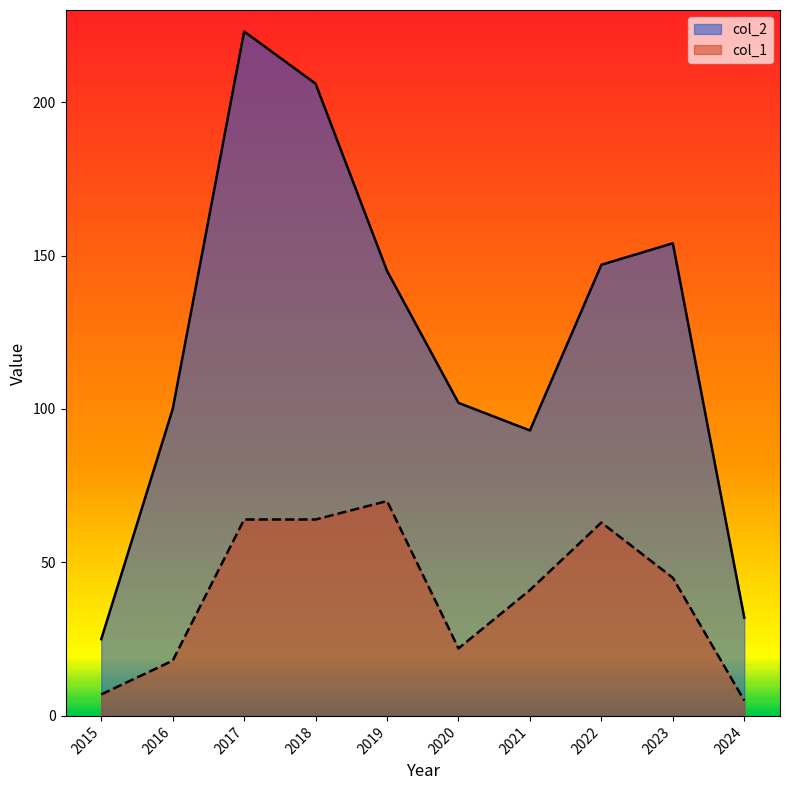

What is the sum of the col_1 values at 2023 and 2017?

109